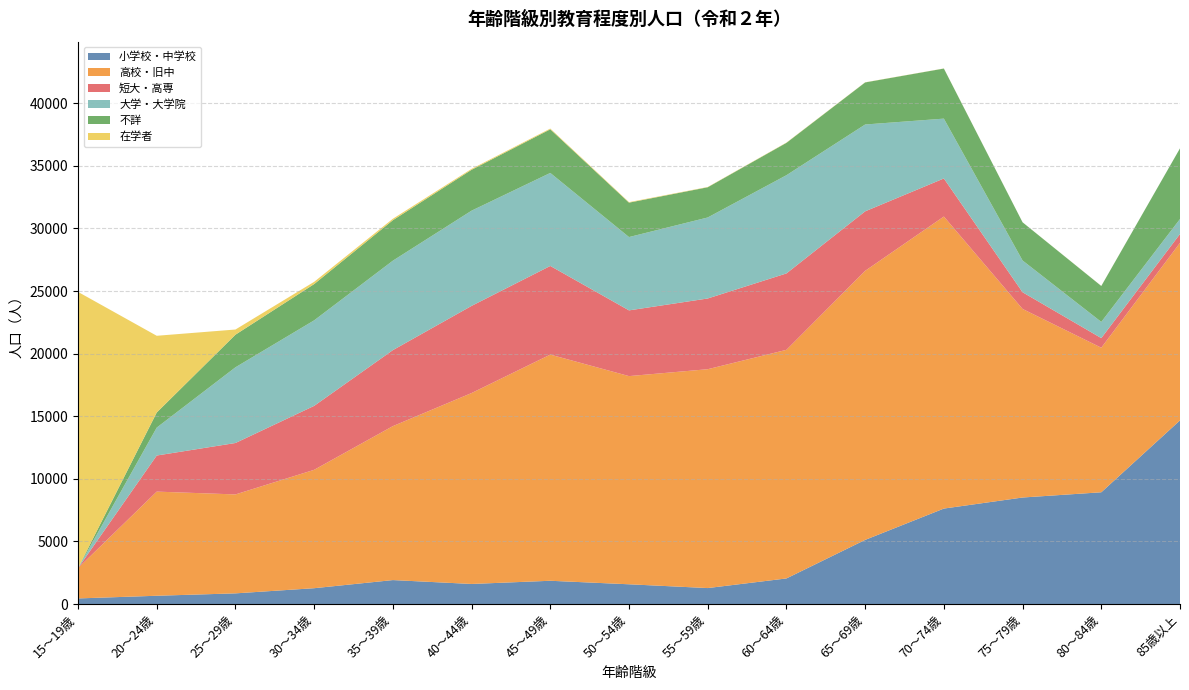

Reading left to right, extract all data points from this chart.

小学校・中学校: 15～19歳=449	20～24歳=663	25～29歳=854	30～34歳=1266	35～39歳=1915	40～44歳=1605	45～49歳=1860	50～54歳=1579	55～59歳=1277	60～64歳=2046	65～69歳=5125	70～74歳=7627	75～79歳=8510	80～84歳=8928	85歳以上=14670
高校・旧中: 15～19歳=2422	20～24歳=8318	25～29歳=7902	30～34歳=9457	35～39歳=12297	40～44歳=15250	45～49歳=18065	50～54歳=16628	55～59歳=17481	60～64歳=18260	65～69歳=21490	70～74歳=23326	75～79歳=15061	80～84歳=11548	85歳以上=14181
短大・高専: 15～19歳=0	20～24歳=2883	25～29歳=4108	30～34歳=5107	35～39歳=6071	40～44歳=6961	45～49歳=7081	50～54歳=5250	55～59歳=5649	60～64歳=6102	65～69歳=4753	70～74歳=3040	75～79歳=1334	80～84歳=766	85歳以上=708
大学・大学院: 15～19歳=0	20～24歳=2231	25～29歳=6047	30～34歳=6832	35～39歳=7145	40～44歳=7607	45～49歳=7430	50～54歳=5857	55～59歳=6471	60～64歳=7846	65～69歳=6936	70～74歳=4780	75～79歳=2537	80～84歳=1295	85歳以上=1197
不詳: 15～19歳=0	20～24歳=1205	25～29歳=2604	30～34歳=2897	35～39歳=3232	40～44歳=3265	45～49歳=3484	50～54歳=2748	55～59歳=2413	60～64歳=2584	65～69歳=3360	70～74歳=4000	75～79歳=3049	80～84歳=2868	85歳以上=5643
在学者: 15～19歳=22062	20～24歳=6128	25～29歳=413	30～34歳=179	35～39歳=116	40～44歳=73	45～49歳=58	50～54歳=41	55～59歳=22	60～64歳=21	65～69歳=11	70～74歳=8	75～79歳=4	80～84歳=6	85歳以上=1